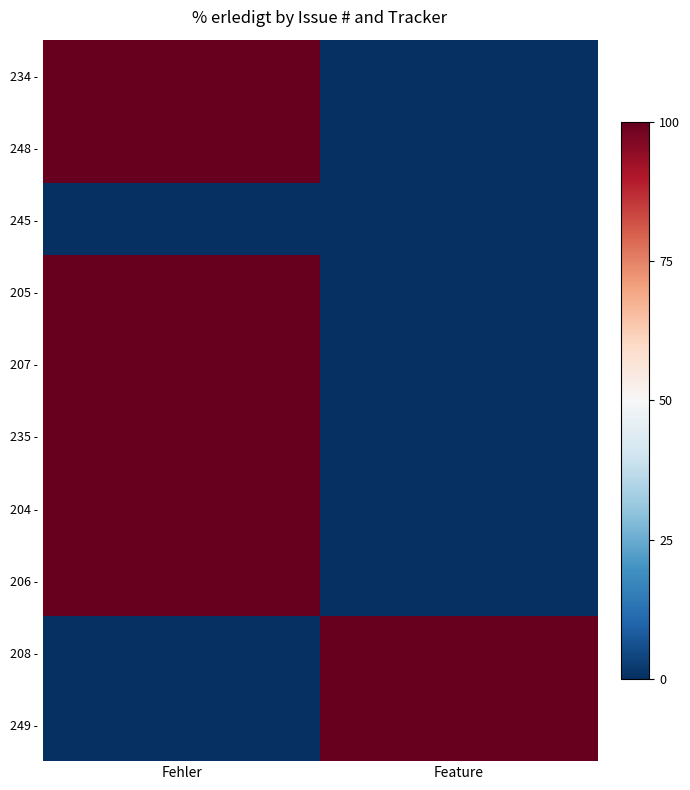

What is the smallest value displayed?

-50